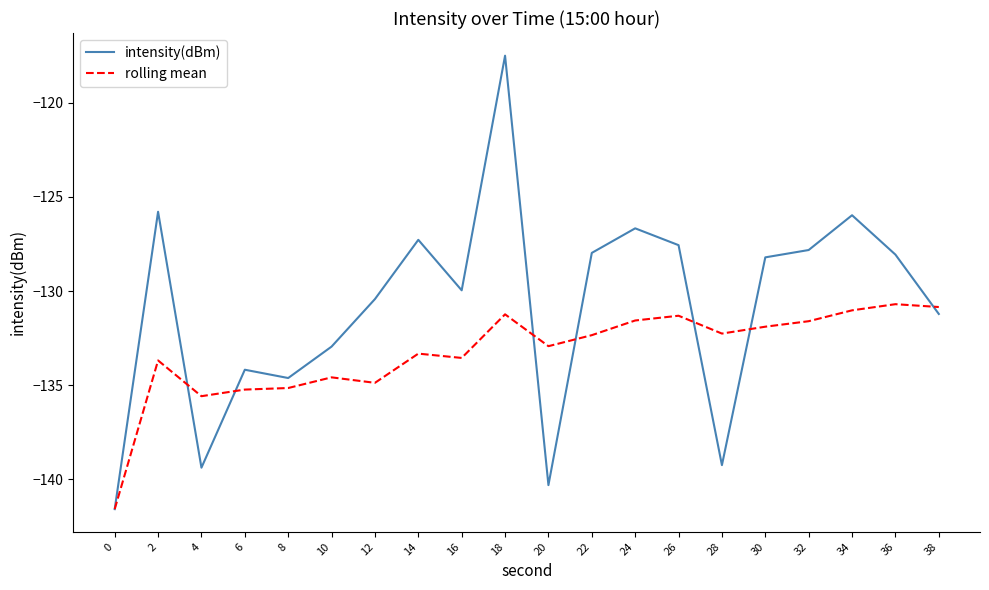

True or false: rolling mean and intensity(dBm) intersect in this chart.

True